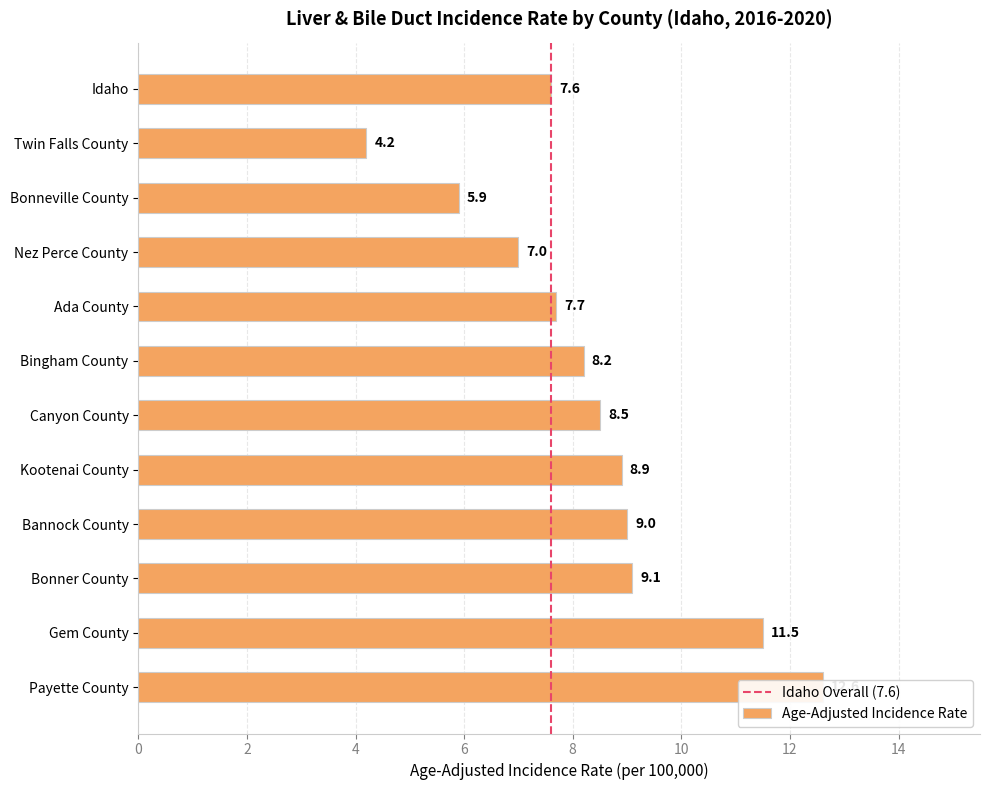

How many data points are less than 8?

5